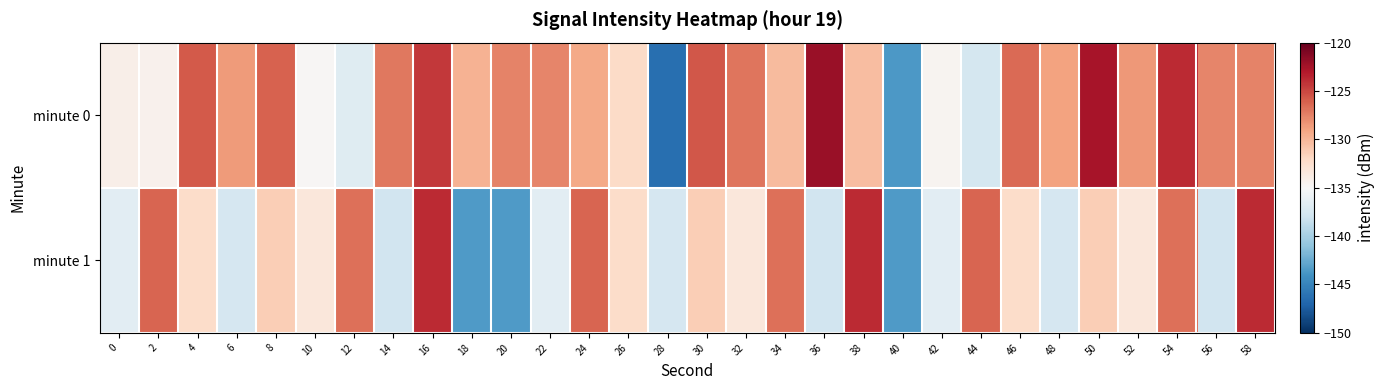

Reading left to right, extract all data points from this chart.

minute 0: 0=-134.1	2=-134.3	4=-125.8	6=-128.6	8=-126.1	10=-134.9	12=-136.9	14=-127.1	16=-124.4	18=-129.8	20=-127.6	22=-127.6	24=-129.3	26=-132.2	28=-146.3	30=-125.7	32=-127.0	34=-130.2	36=-122.0	38=-130.3	40=-143.6	42=-134.6	44=-137.6	46=-126.5	48=-129.0	50=-122.7	52=-128.5	54=-123.8	56=-127.7	58=-127.6
minute 1: 0=-136.5	2=-126.3	4=-132.3	6=-137.5	8=-131.3	10=-133.2	12=-126.8	14=-137.9	16=-123.8	18=-143.5	20=-143.5	22=-136.5	24=-126.3	26=-132.3	28=-137.5	30=-131.3	32=-133.2	34=-126.8	36=-137.9	38=-123.8	40=-143.5	42=-136.5	44=-126.3	46=-132.3	48=-137.5	50=-131.3	52=-133.2	54=-126.8	56=-137.9	58=-123.8